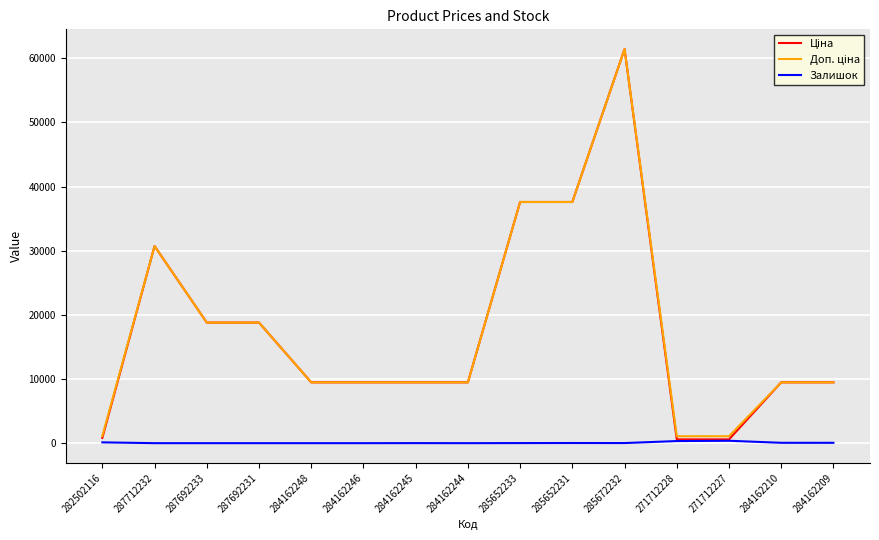

How many values in the Залишок series are below 13?

7